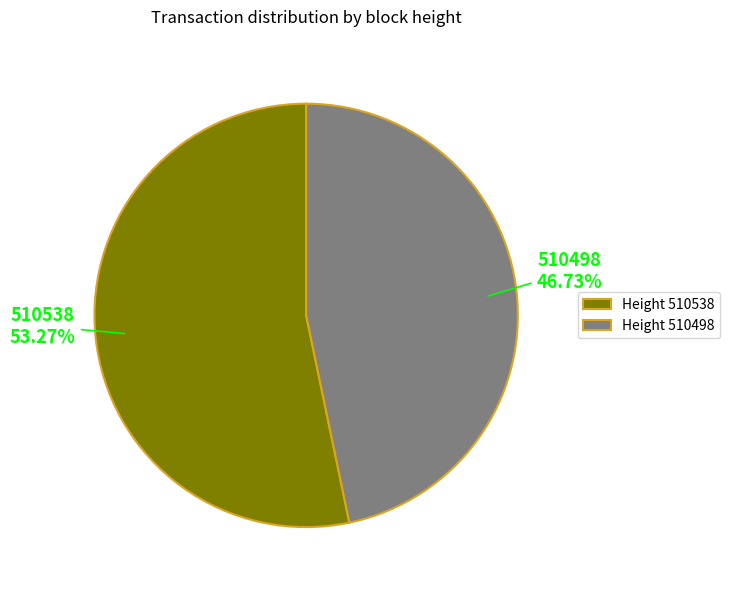

To the nearest percent, what is the combined percentage of 510498 and 510538?

100%